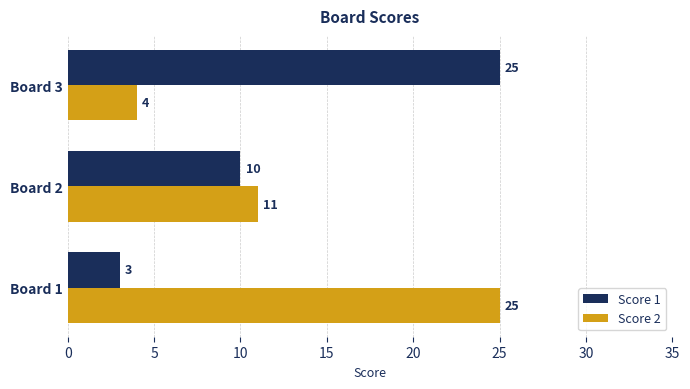

What is the difference between the maximum and second lowest values in the Score 2 series?

14